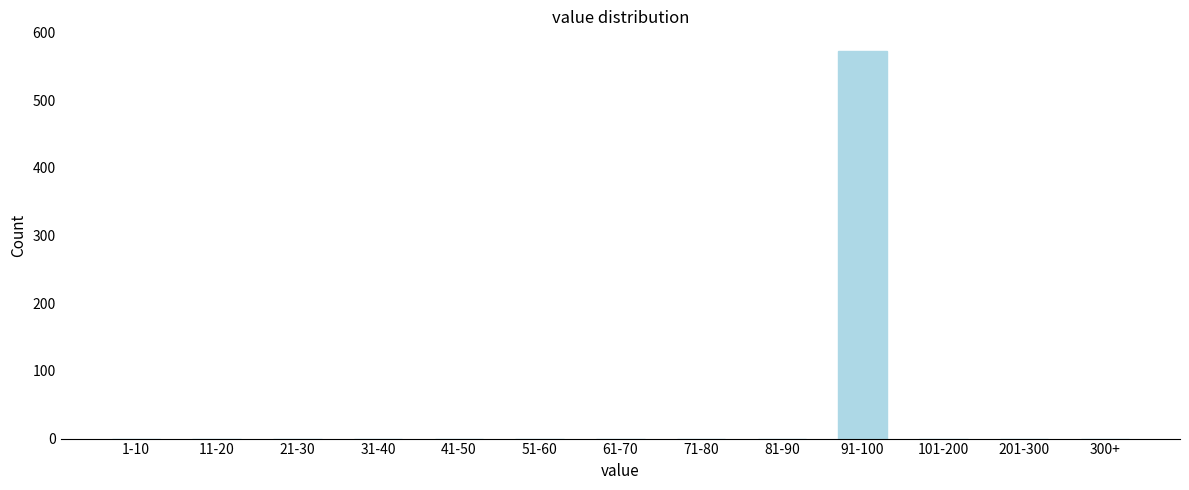

Reading right to left, transcribe all the data shown in this chart.

300+=0	201-300=0	101-200=0	91-100=573	81-90=0	71-80=0	61-70=0	51-60=0	41-50=0	31-40=0	21-30=0	11-20=0	1-10=0